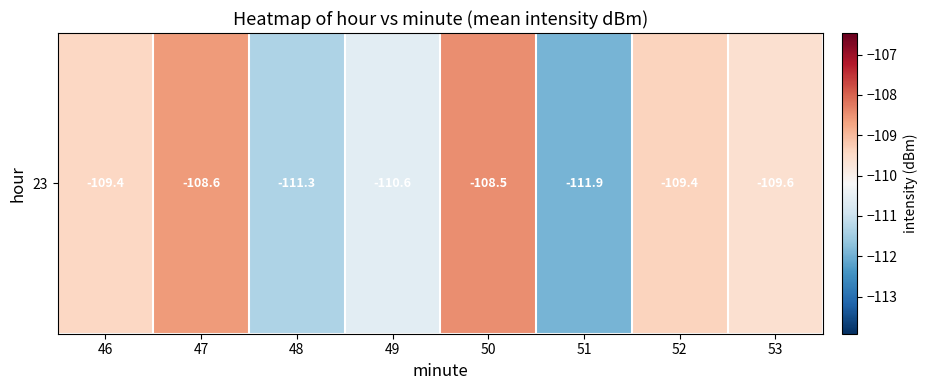

What is the sum of all values?

-879.3